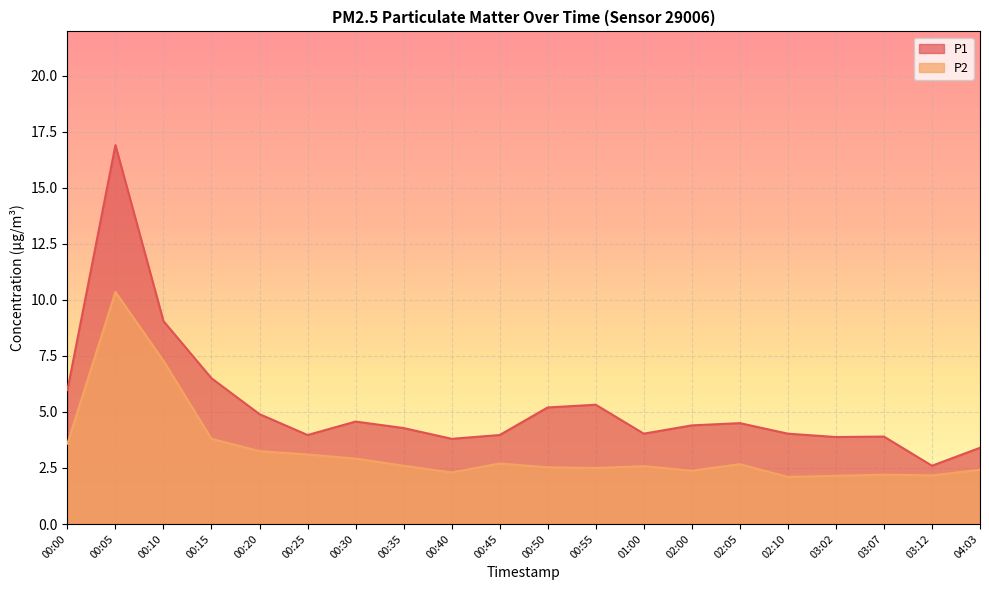

Where is the first local maximum for P1?

00:05